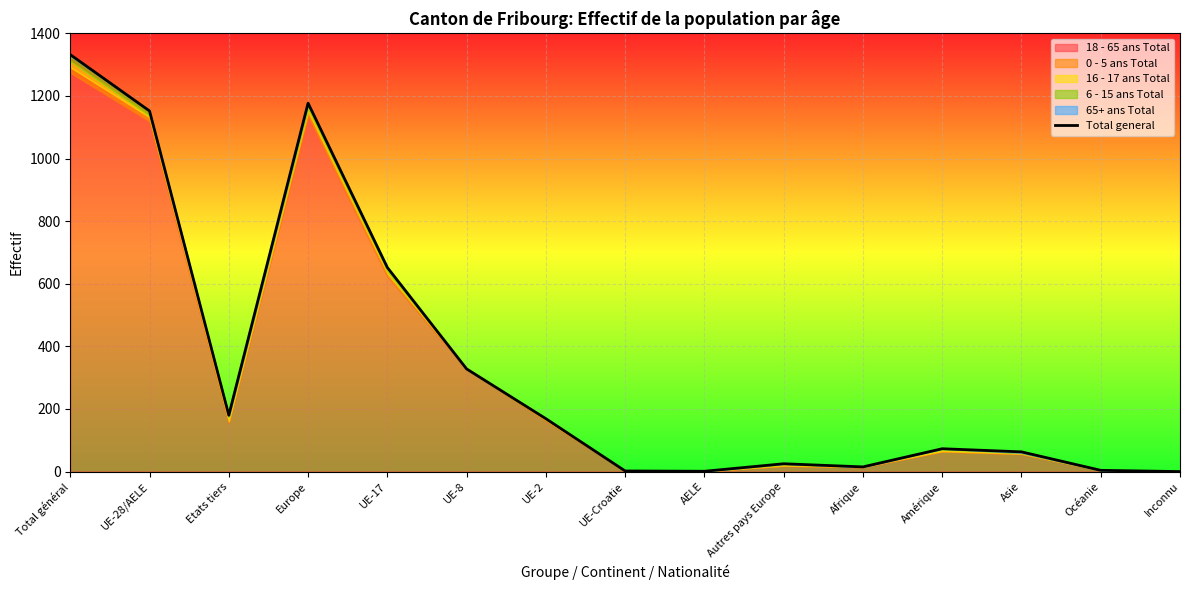

Where is the first local maximum?

Europe